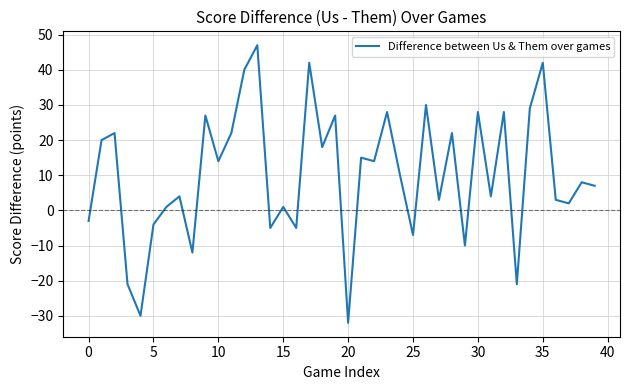

How many lines are shown in the chart?

1